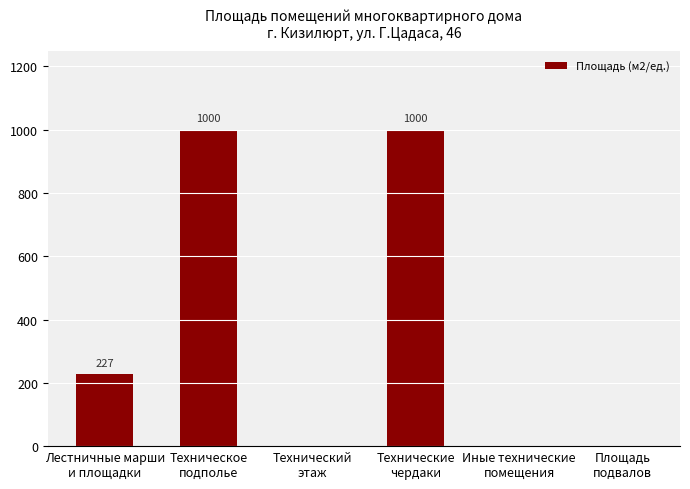

What is the difference between the values at Техническое
подполье and Иные технические
помещения?

1000.0